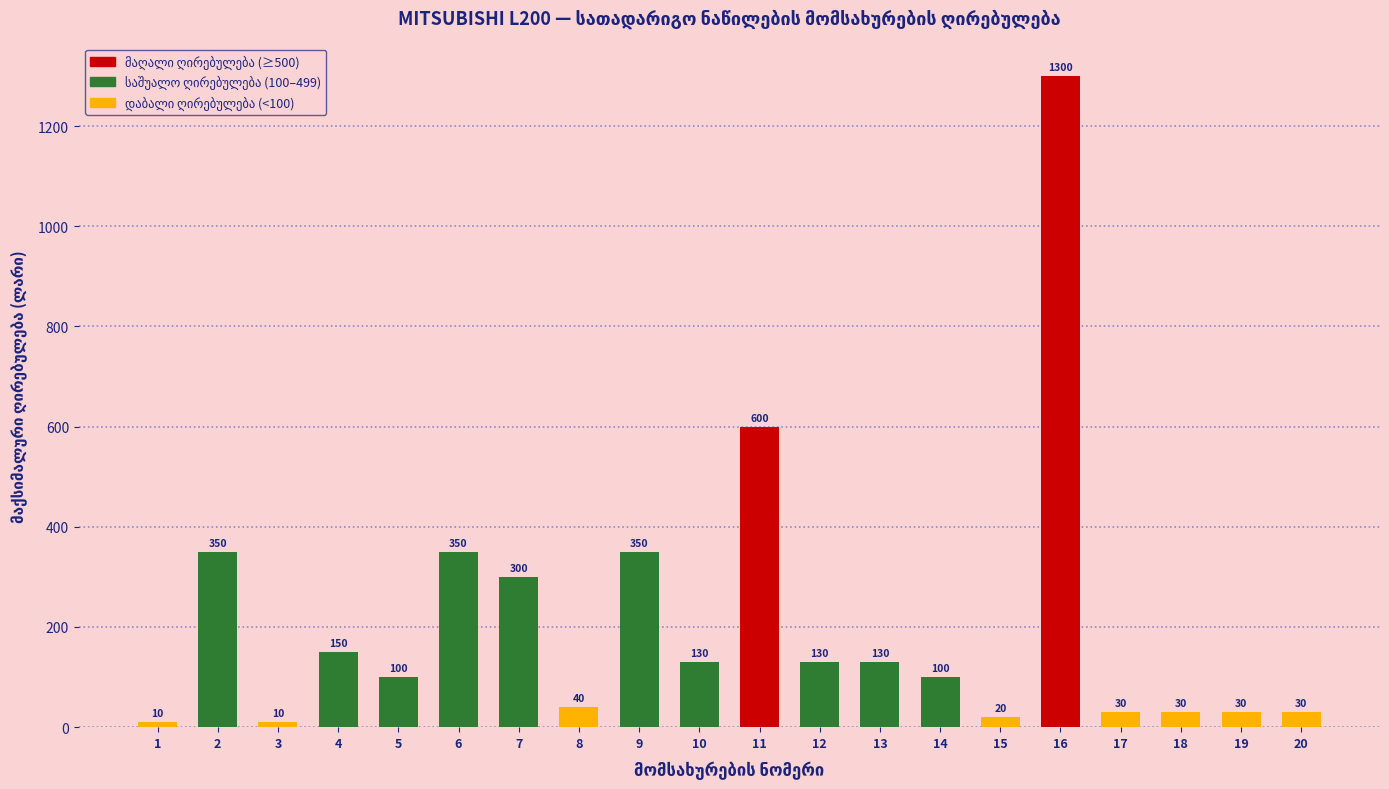

At which label is the value closest to 655?

11